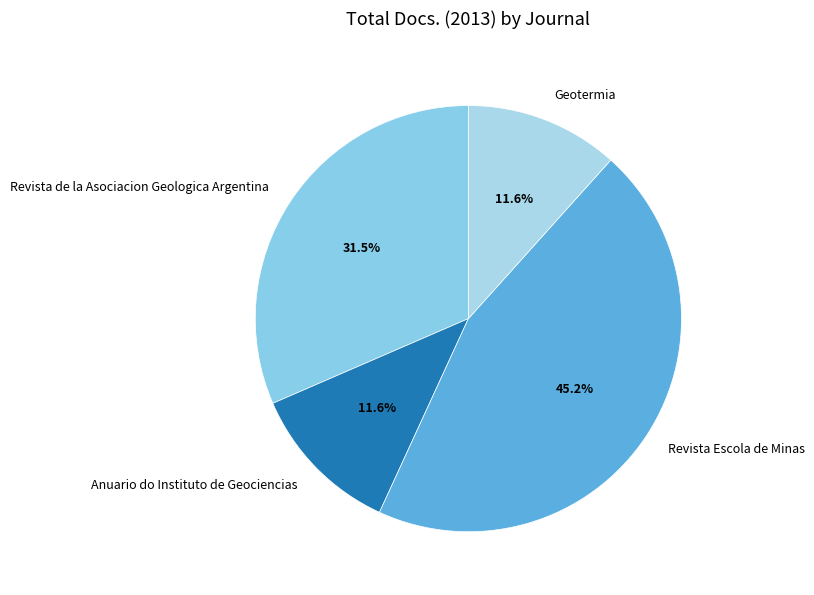

To the nearest percent, what is the average slice percentage?

25%